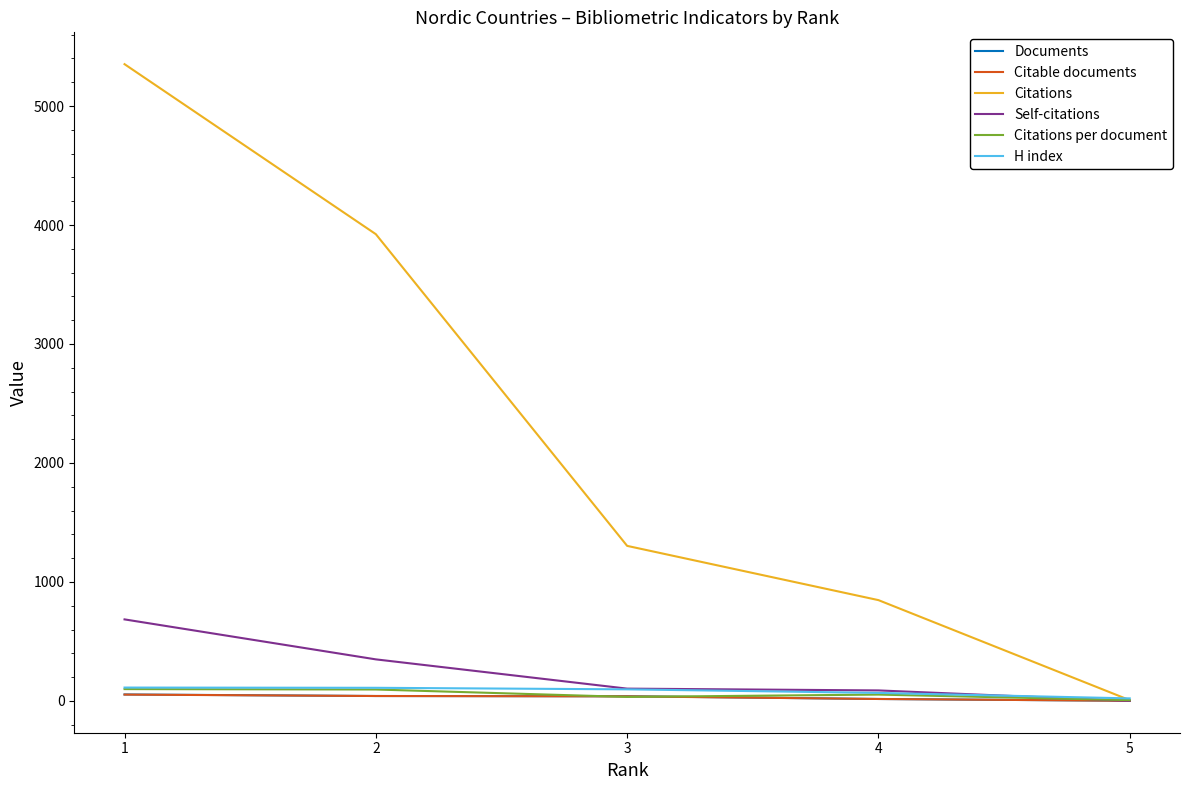

What is the greatest value displayed?

5352.0